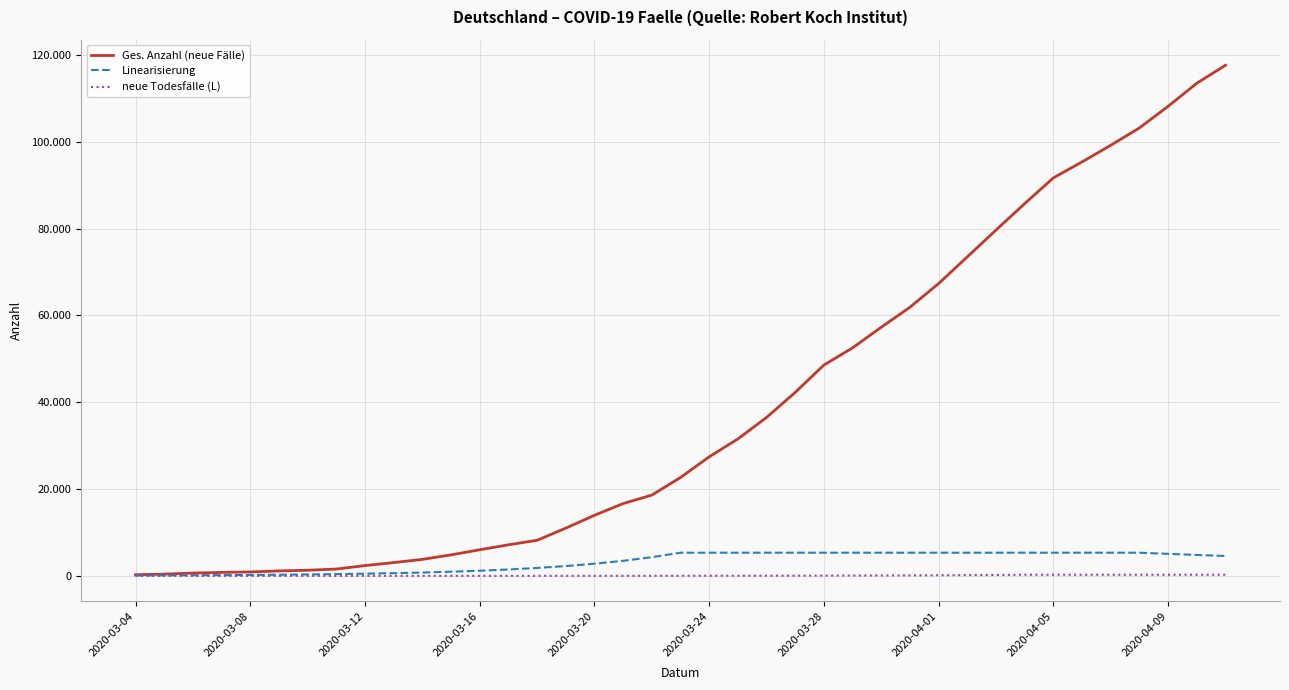

Does the chart display data point markers on the line(s)?

No